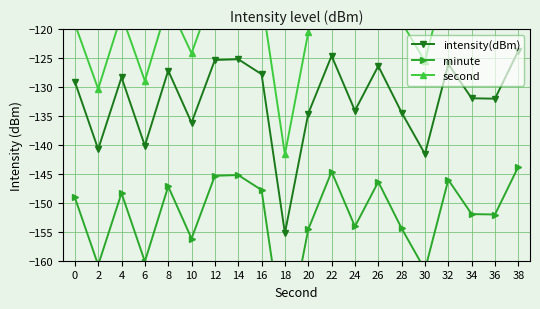

Where is second nearest to the value -123?

10